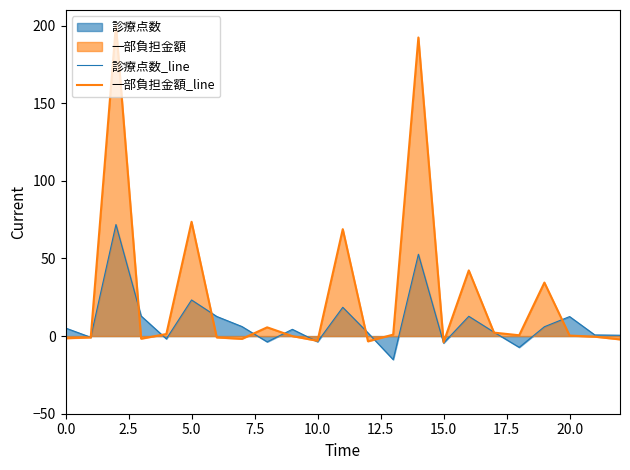

What is the difference between the maximum and minimum values in the 一部負担金額_line series?

204.3